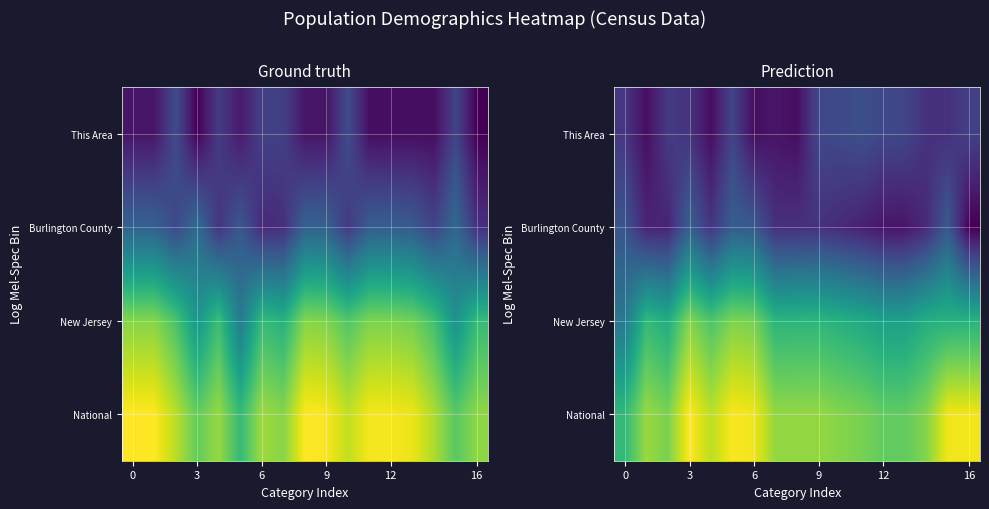

Between 7 and 14, which is larger?

14